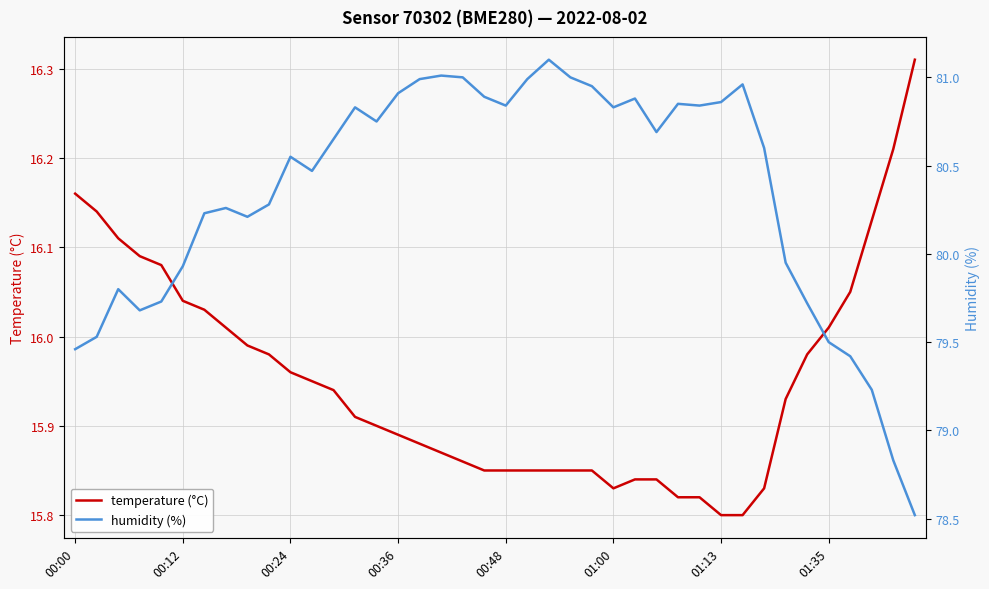

The value of temperature (°C) at 00:24 is 5.4. True or false?

False